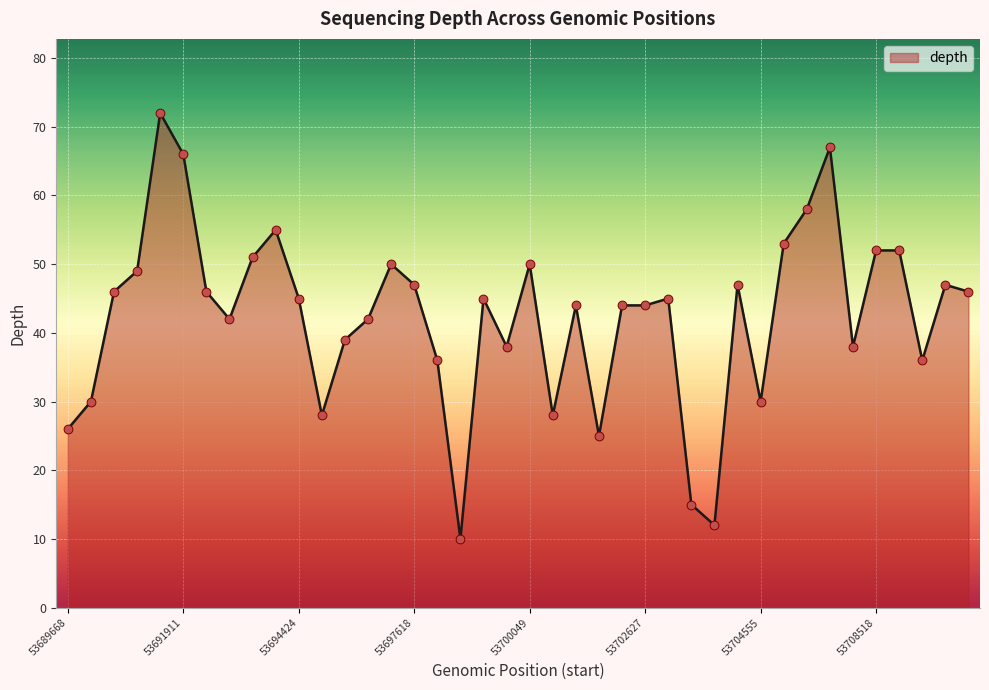

What is the difference between the maximum and minimum values?

62